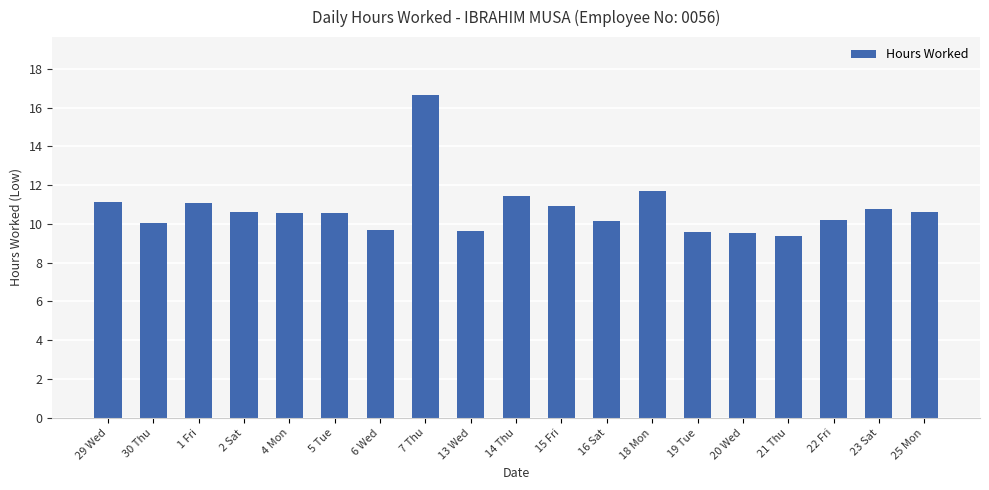

What is the ratio of the value at 6 Wed to the value at 13 Wed?

1.0